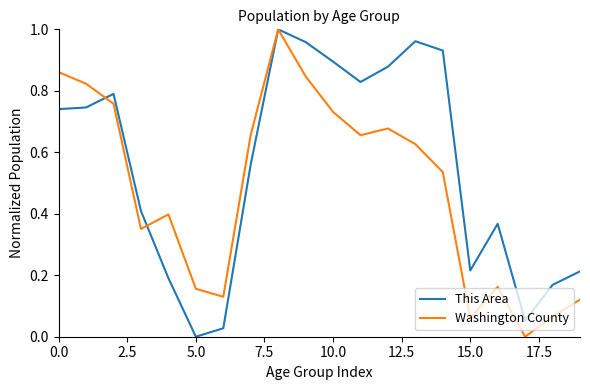

List the series in order of their overall mean, highest first.

This Area, Washington County